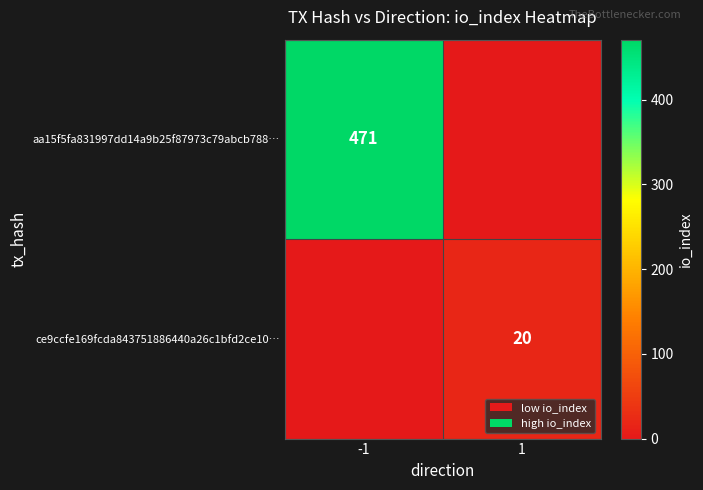

The value of ce9ccfe169fcda843751886440a26c1bfd2ce10… at 1 is 20. True or false?

True